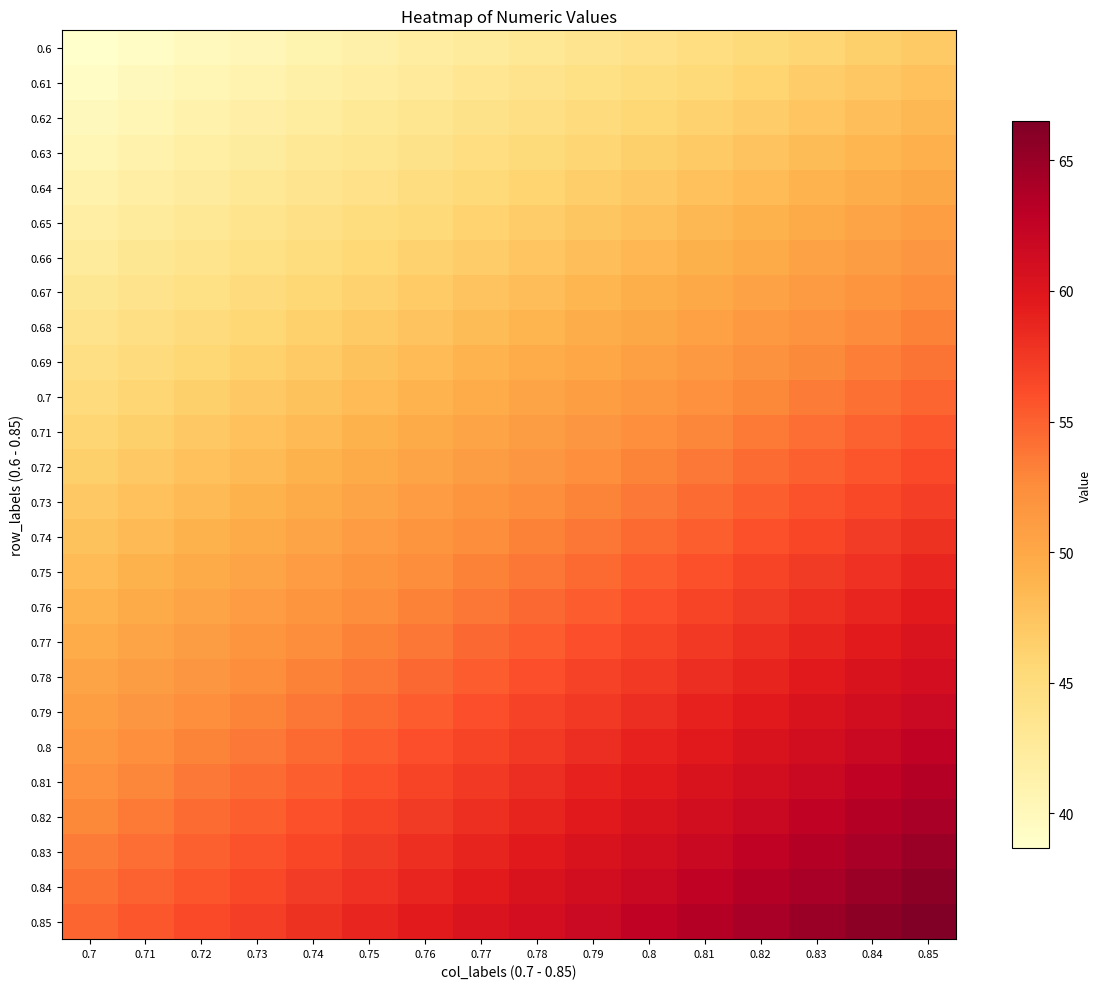

How many categories are shown in the chart?

16